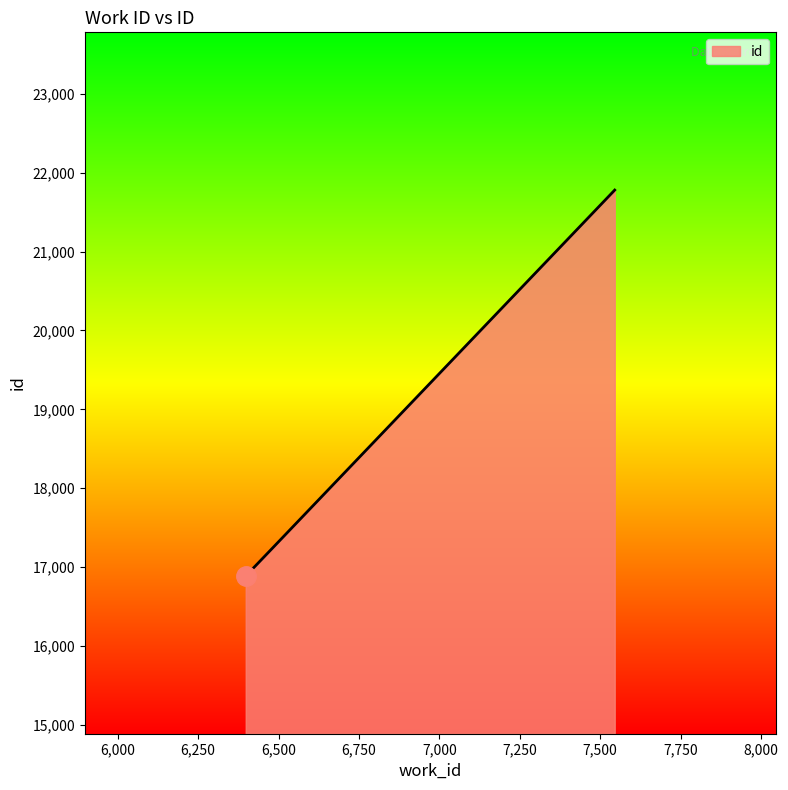

What is the average value?

18626